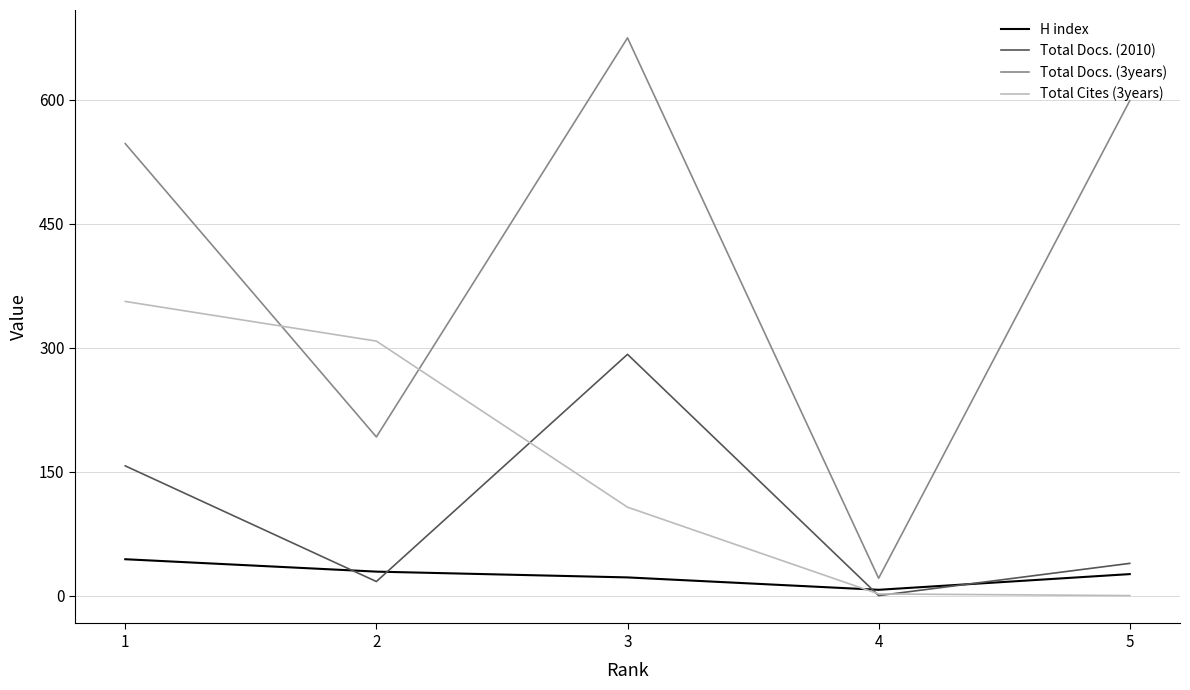

What is the sum of the Total Cites (3years) values at 3 and 1?

463